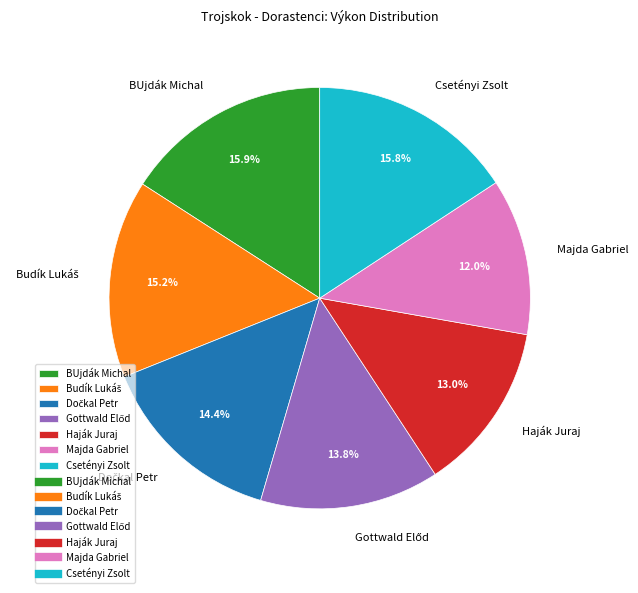

What is the smallest slice in the pie chart?

Majda Gabriel